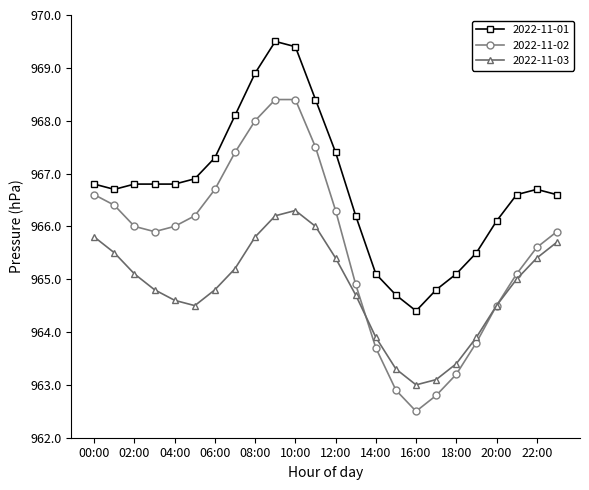

True or false: 2022-11-01 and 2022-11-02 intersect in this chart.

False